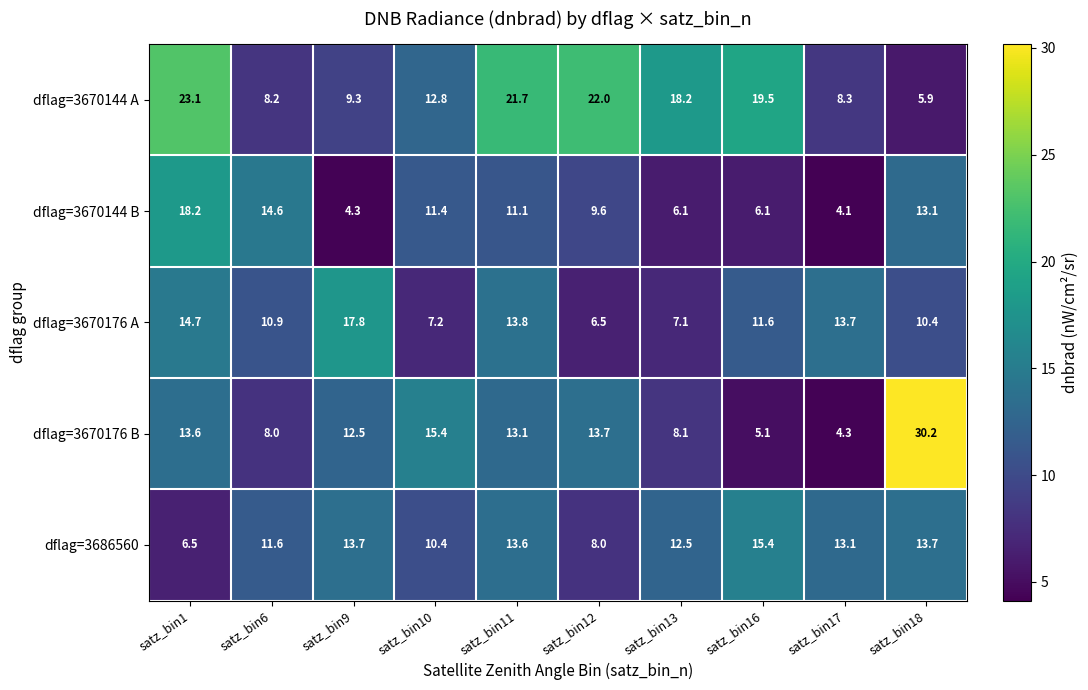

List the labels in order of dflag=3670144 A value, smallest first.

satz_bin18, satz_bin6, satz_bin17, satz_bin9, satz_bin10, satz_bin13, satz_bin16, satz_bin11, satz_bin12, satz_bin1